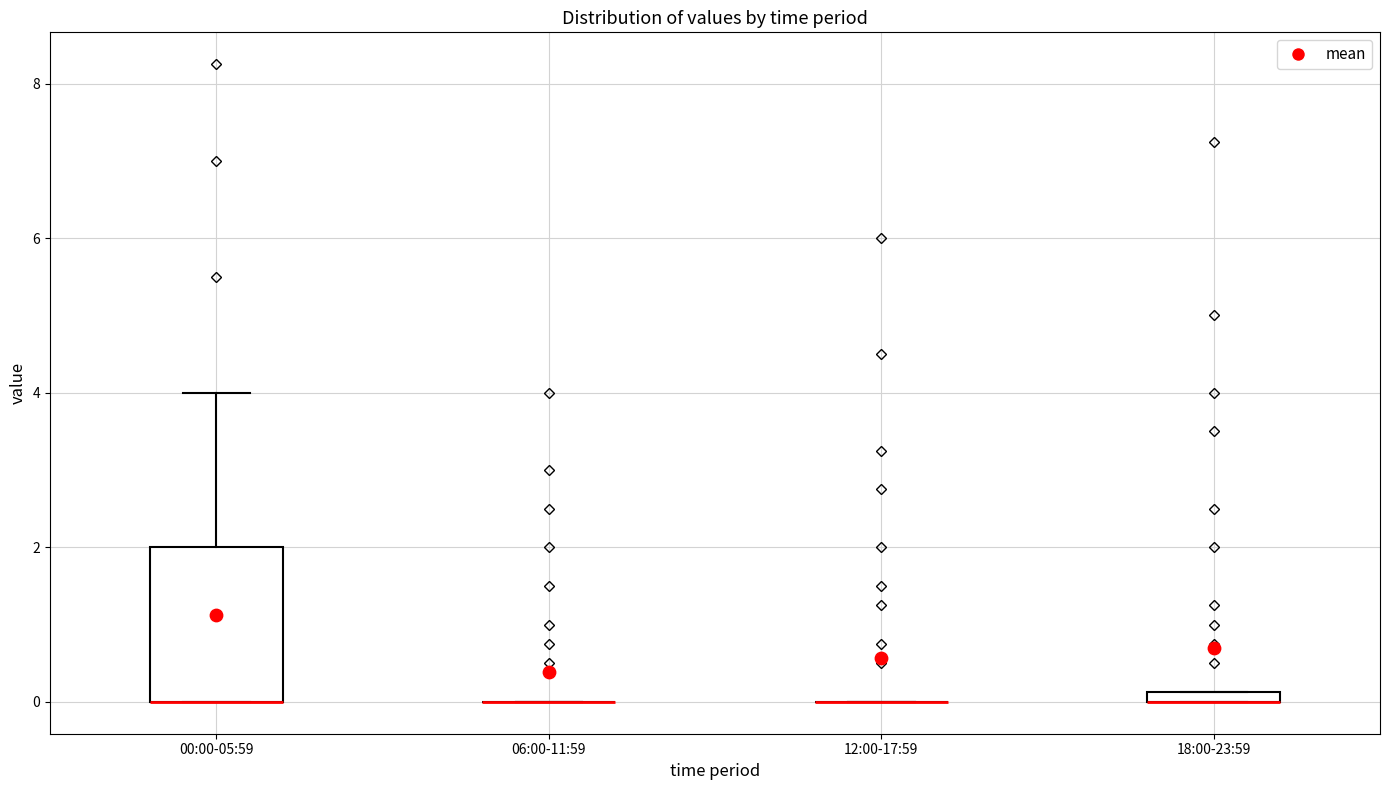

Which box is the tallest, from its lower edge to its upper edge?

00:00-05:59